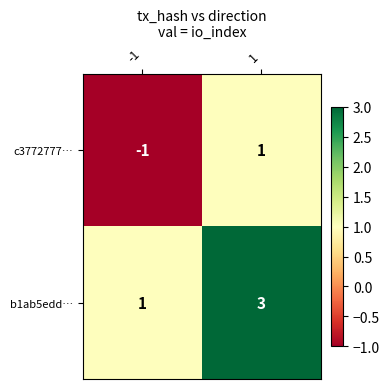

What is the highest value of the b1ab5edd… series?

3